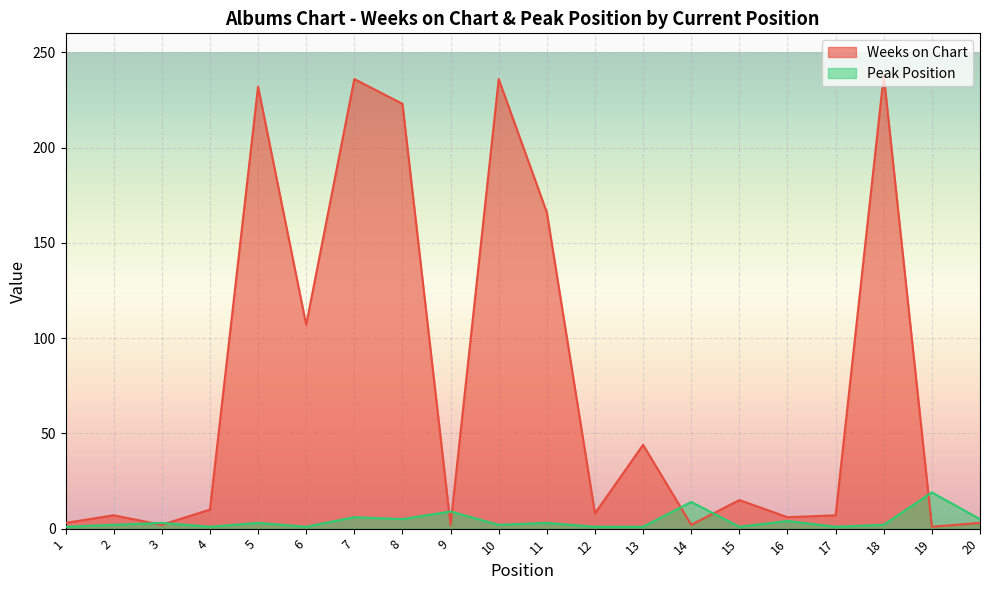

Read the Peak Position value at 13.

1